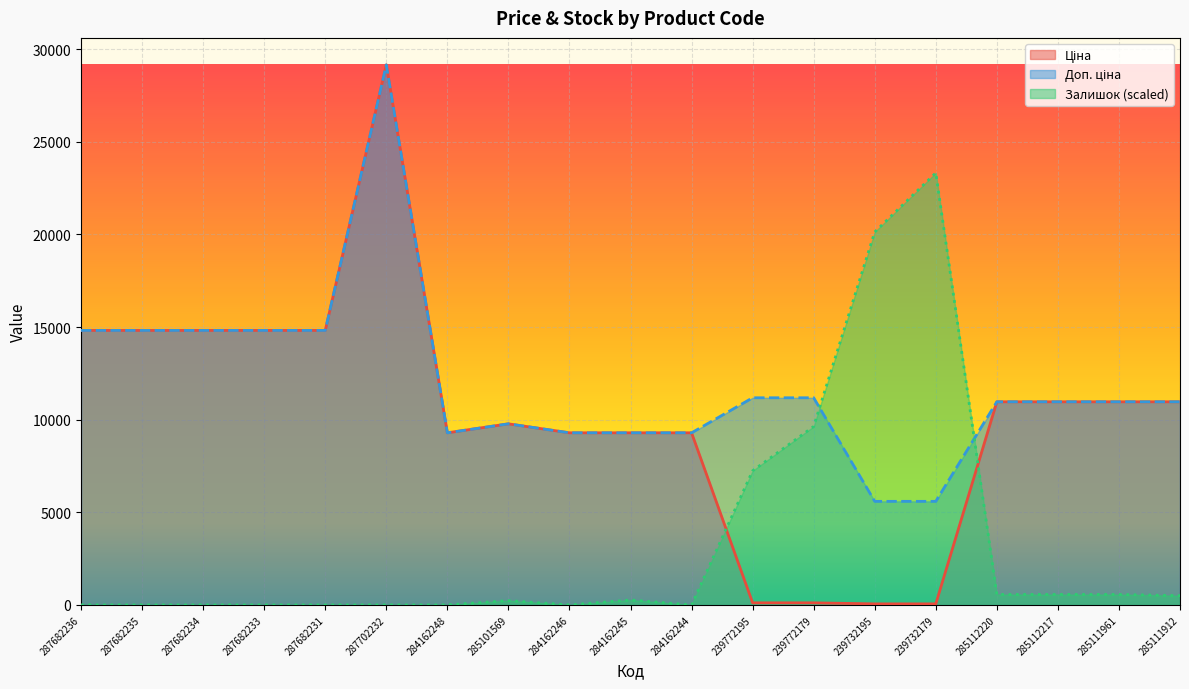

At which category is the sum across all series the highest?

287702232